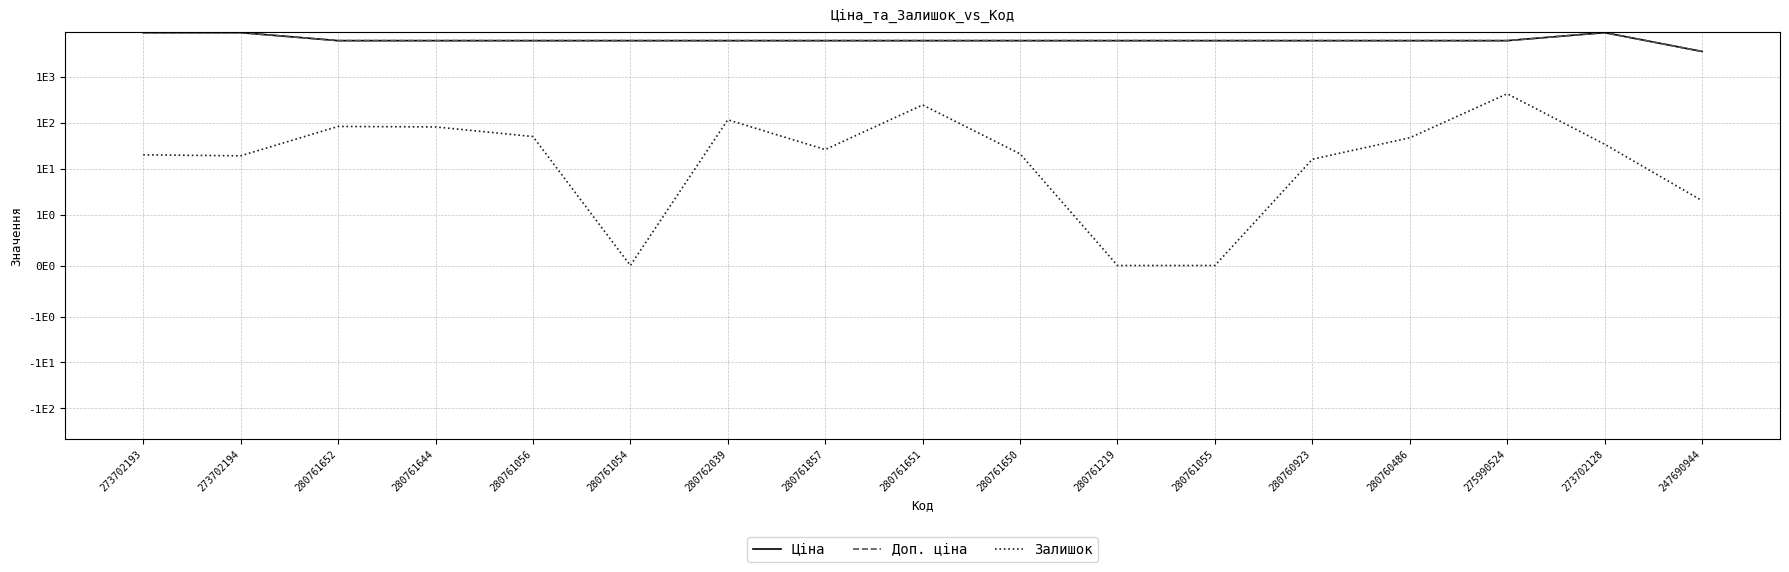

Which series has the widest spread of values?

Ціна